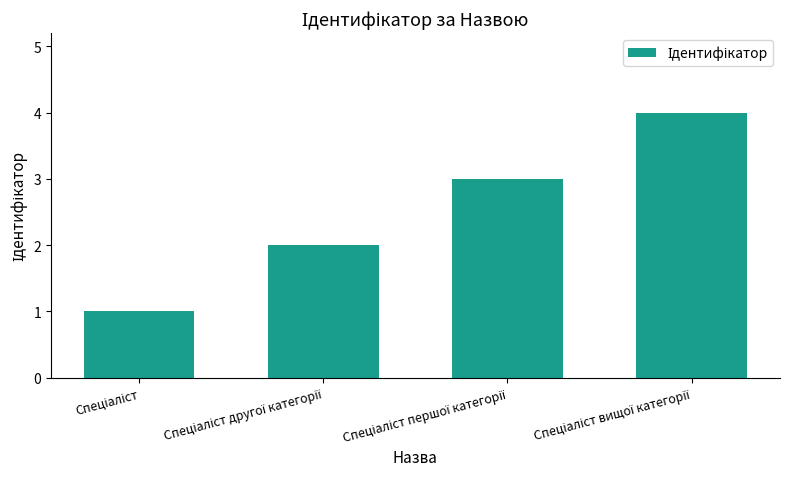

Reading right to left, transcribe all the data shown in this chart.

4	3	2	1